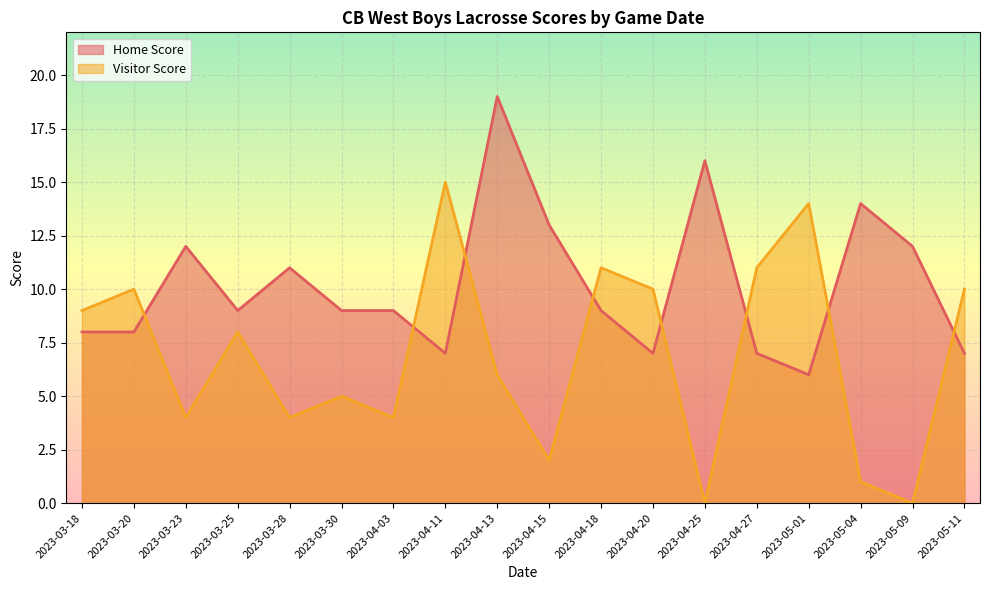

Is it true that Visitor Score equals 2 at 2023-03-30?

False